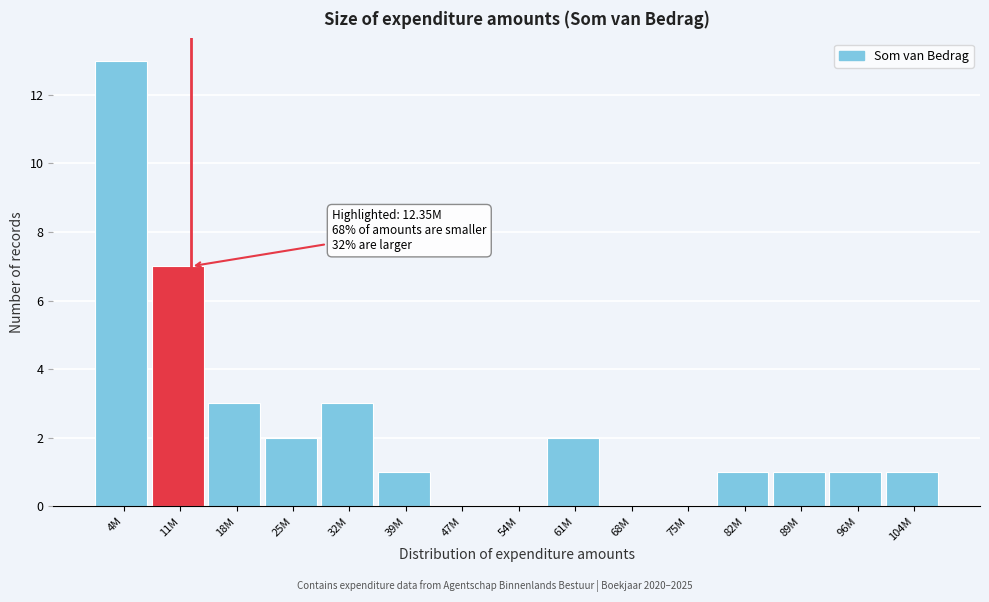

Reading left to right, transcribe all the data shown in this chart.

4M=13	11M=7	18M=3	25M=2	32M=3	39M=1	47M=0	54M=0	61M=2	68M=0	75M=0	82M=1	89M=1	96M=1	104M=1